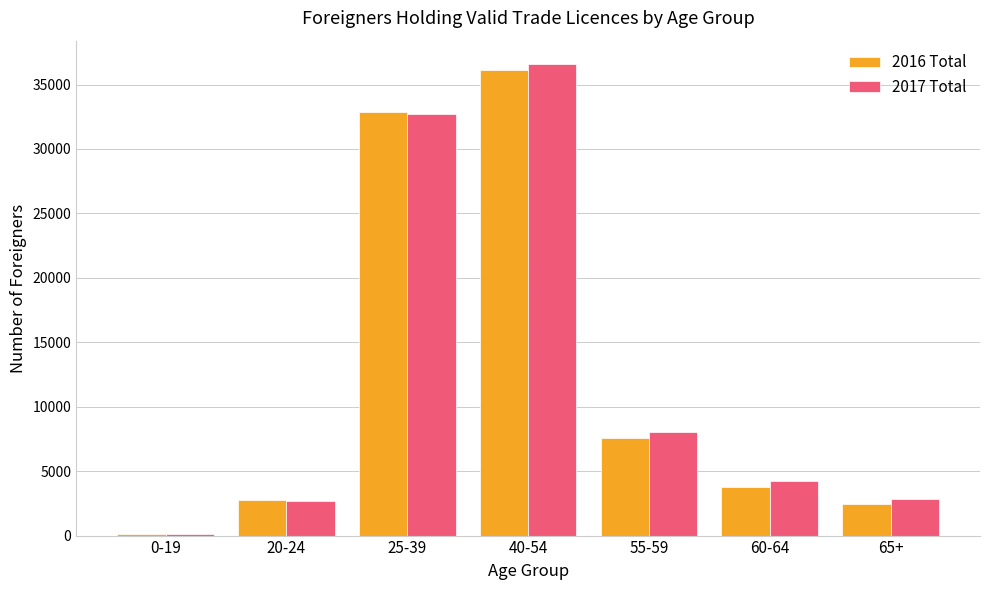

Rank the categories by 2016 Total value from lowest to highest.

0-19, 65+, 20-24, 60-64, 55-59, 25-39, 40-54